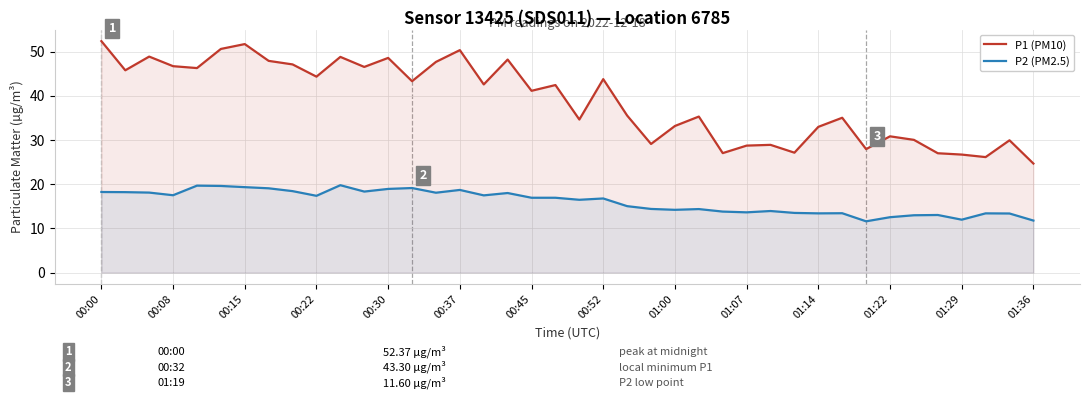

What is the minimum value shown in the chart?

11.6